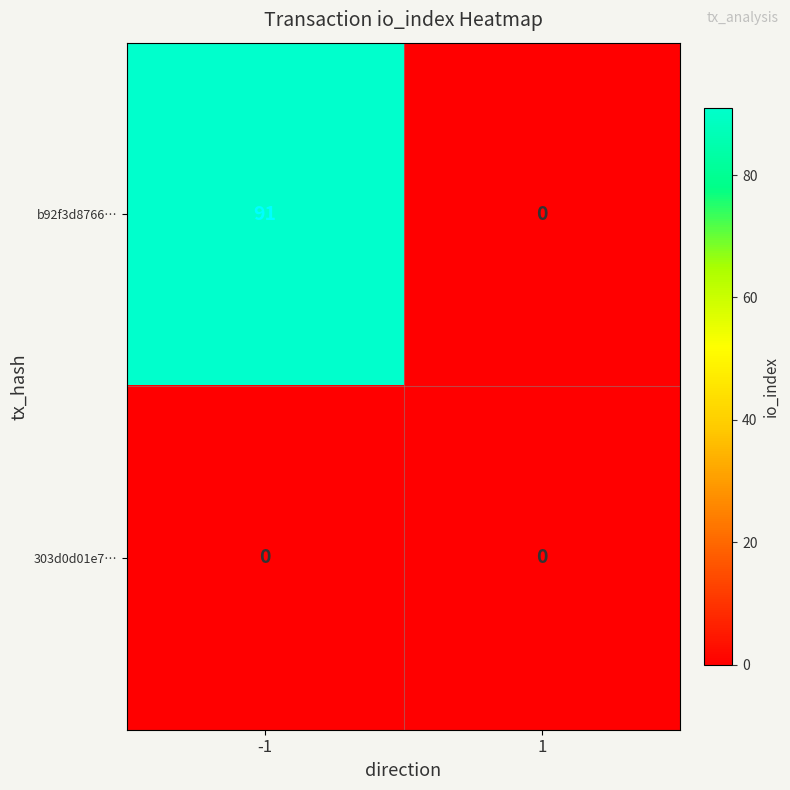

Reading left to right, transcribe all the data shown in this chart.

b92f3d8766…: 91	0
303d0d01e7…: 0	0